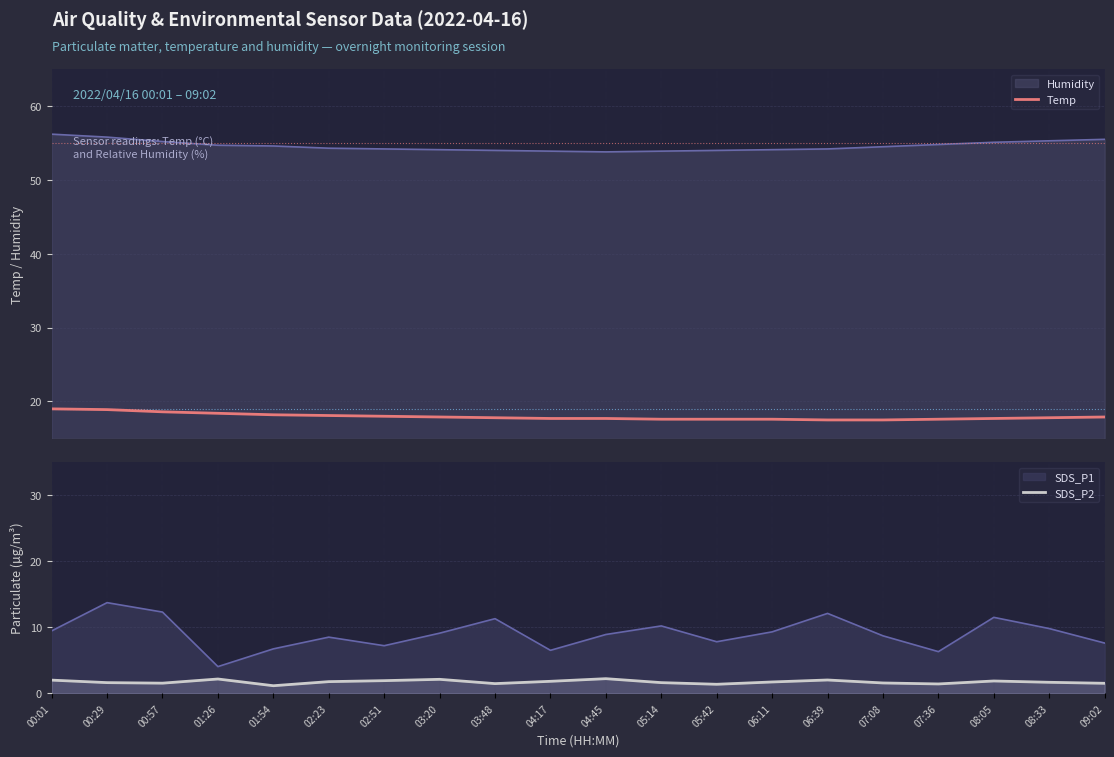

Reading left to right, what are all the values shown in this chart?

Temp: 00:01=19.0	00:29=18.9	00:57=18.6	01:26=18.4	01:54=18.2	02:23=18.1	02:51=18.0	03:20=17.9	03:48=17.8	04:17=17.7	04:45=17.7	05:14=17.6	05:42=17.6	06:11=17.6	06:39=17.5	07:08=17.5	07:36=17.6	08:05=17.7	08:33=17.8	09:02=17.9
SDS_P2: 00:01=2.0	00:29=1.6	00:57=1.5	01:26=2.1	01:54=1.1	02:23=1.8	02:51=1.9	03:20=2.1	03:48=1.4	04:17=1.8	04:45=2.2	05:14=1.6	05:42=1.4	06:11=1.7	06:39=2.0	07:08=1.6	07:36=1.4	08:05=1.9	08:33=1.6	09:02=1.5